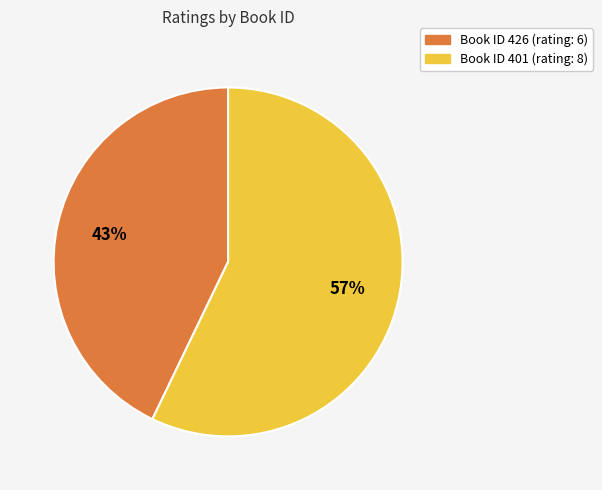

Is there a majority slice in this chart?

Yes